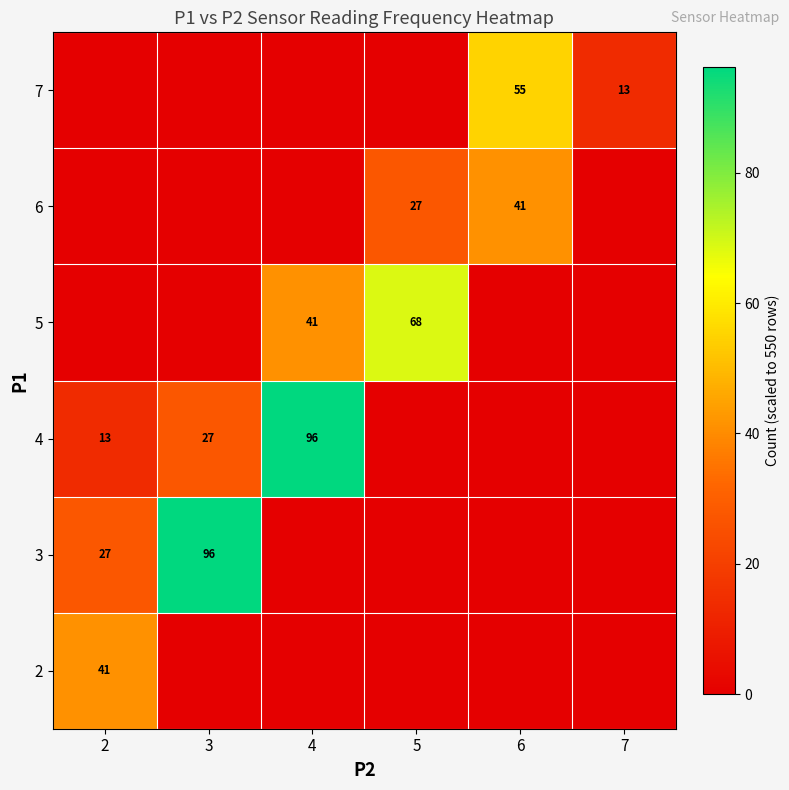

True or false: 4 has a value of 46 at 4.

False